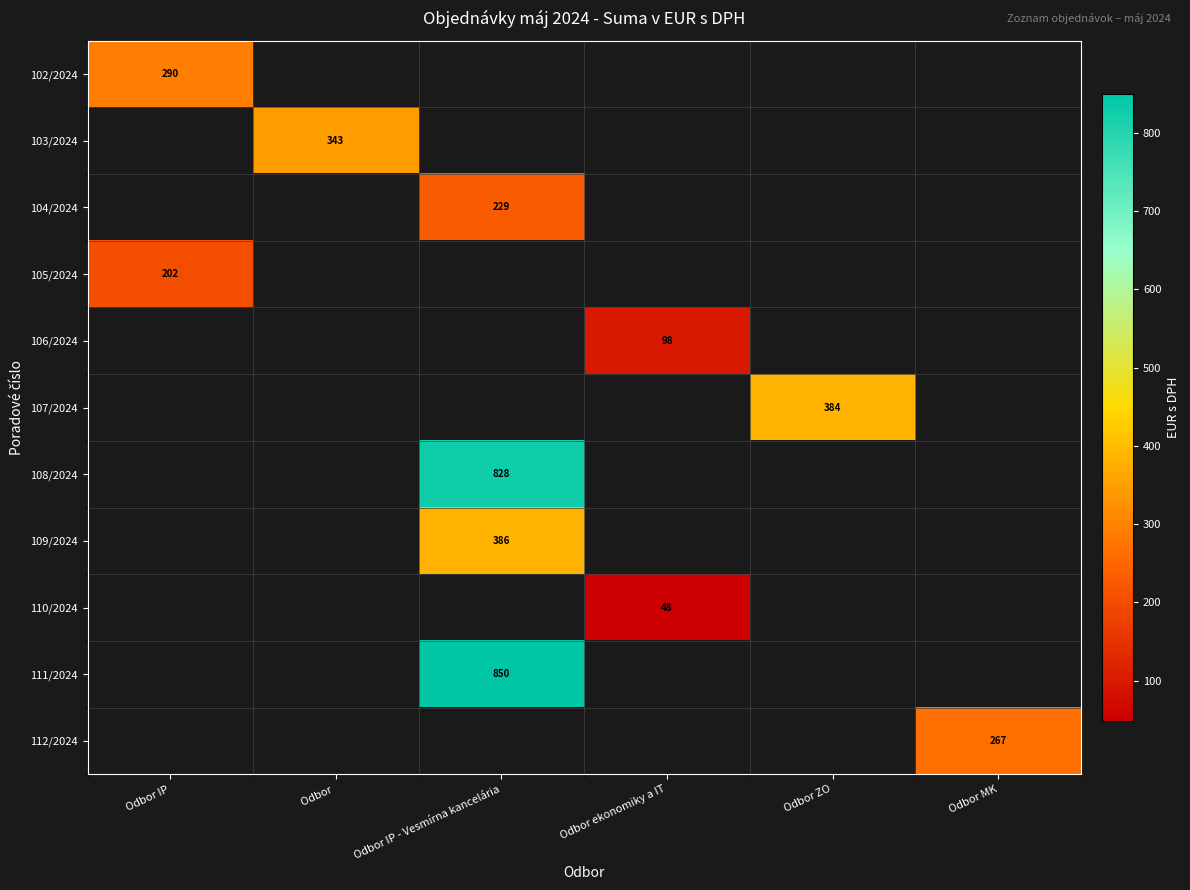

The value of 111/2024 at Odbor IP - Vesmírna kancelária is 563. True or false?

False